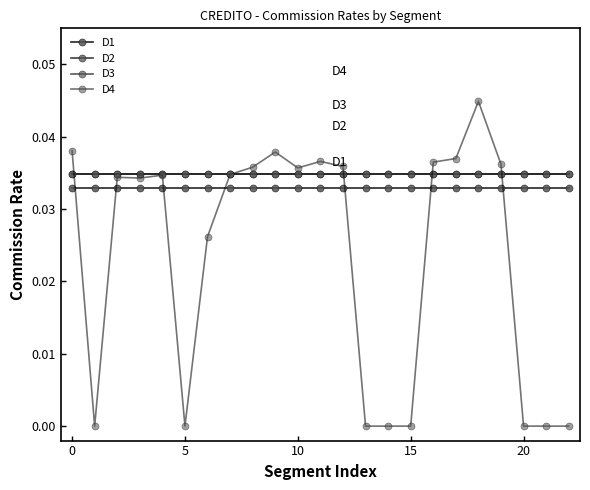

Is this an area chart (filled region under the line)?

No